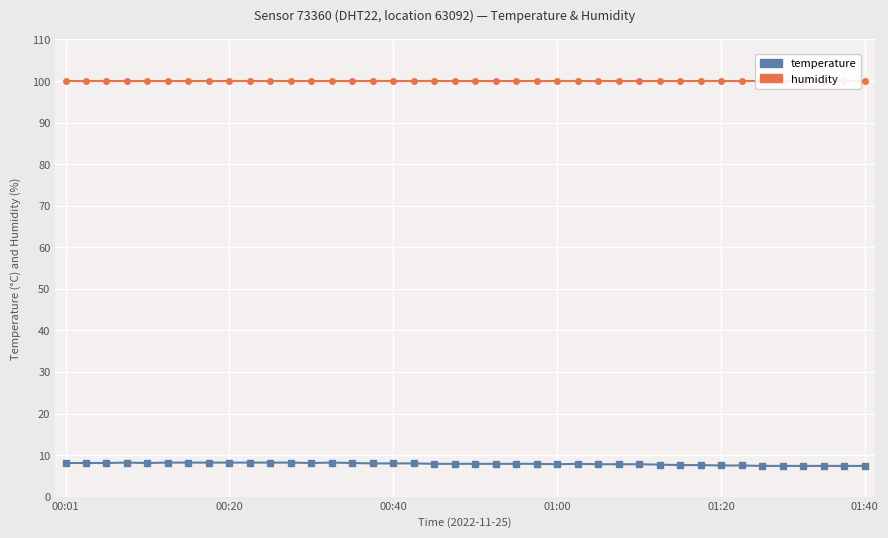

What position from the right is 10?

30